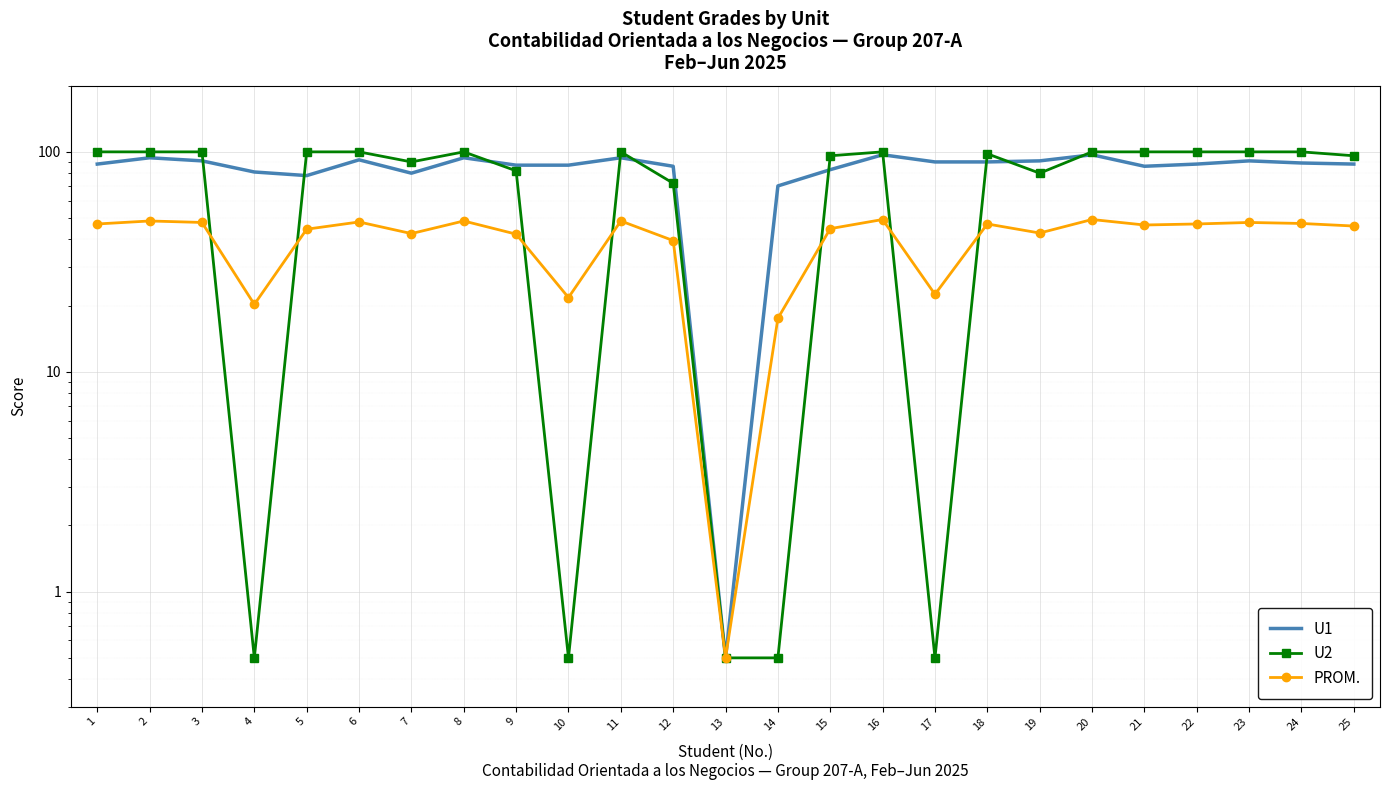

At 23, list the series in order from smallest to largest.

PROM., U1, U2